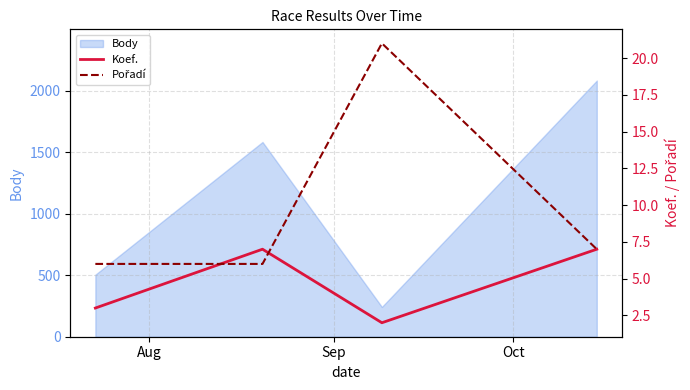

Which series has the widest spread of values?

Pořadí